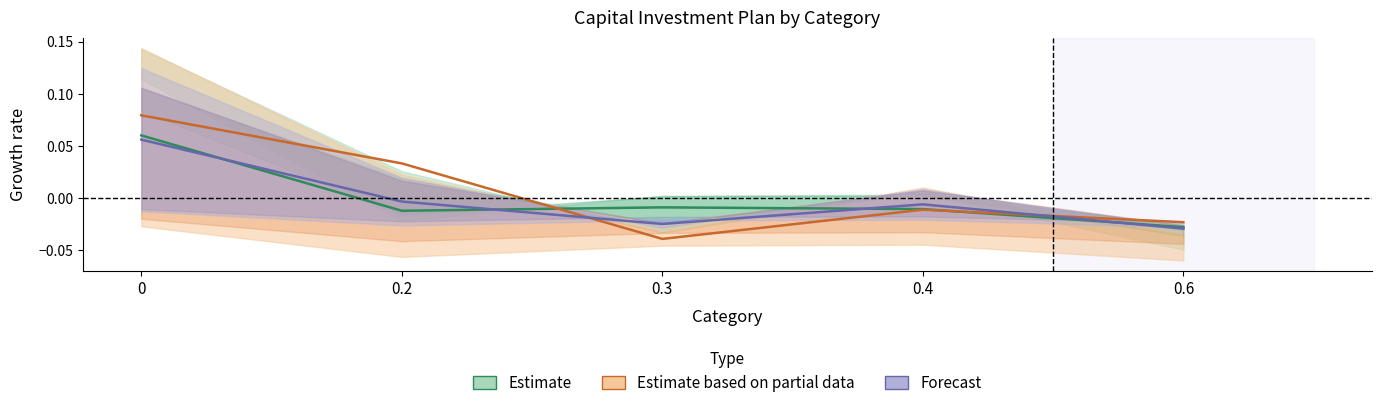

Is the value of Forecast at 0.3 greater than the value of Estimate at 0?

No